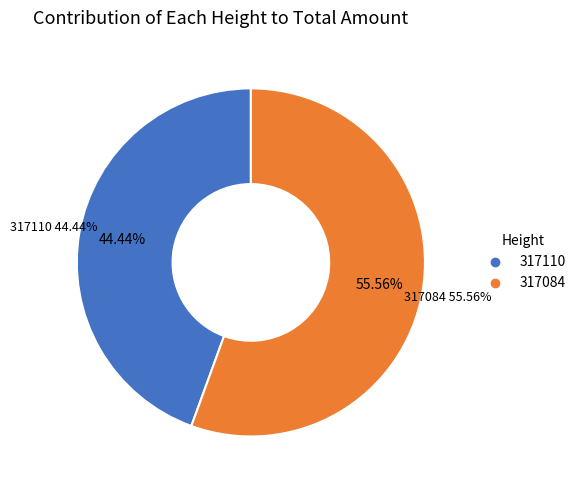

What is the majority slice?

317084